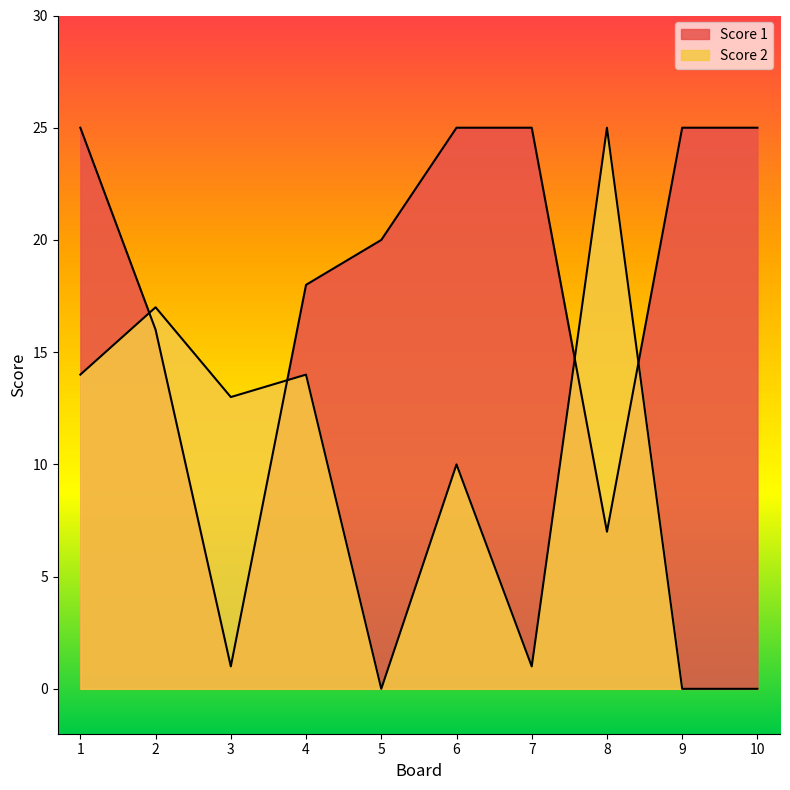

Reading right to left, list all the values displayed in this chart.

Score 2: 0	0	25	1	10	0	14	13	17	14
Score 1: 25	25	7	25	25	20	18	1	16	25